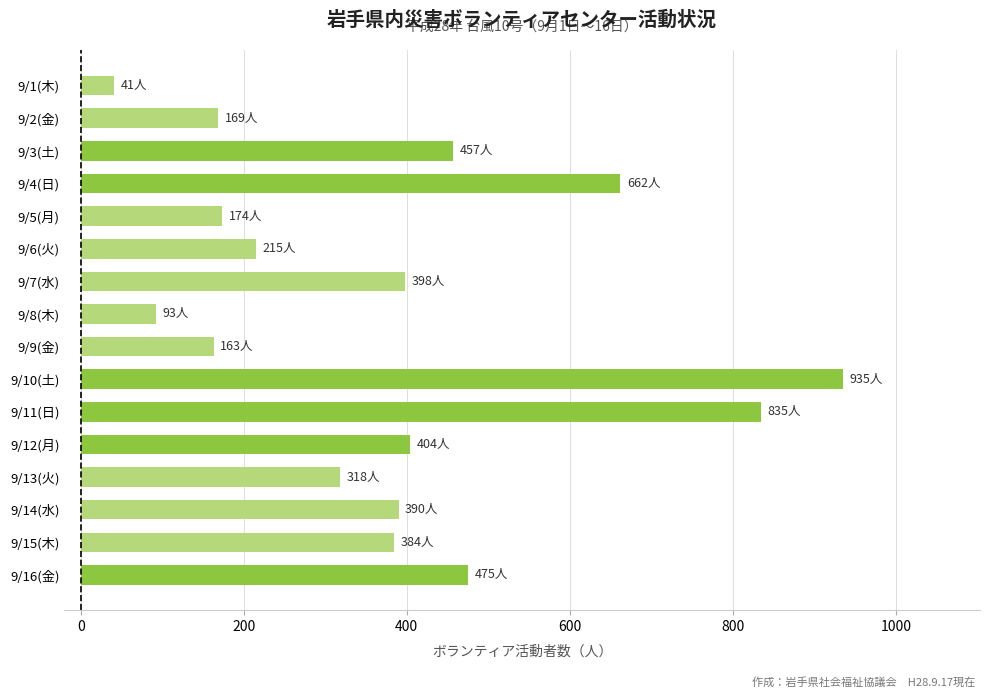

What is the sum of the values at 9/2(金) and 9/7(水)?

567